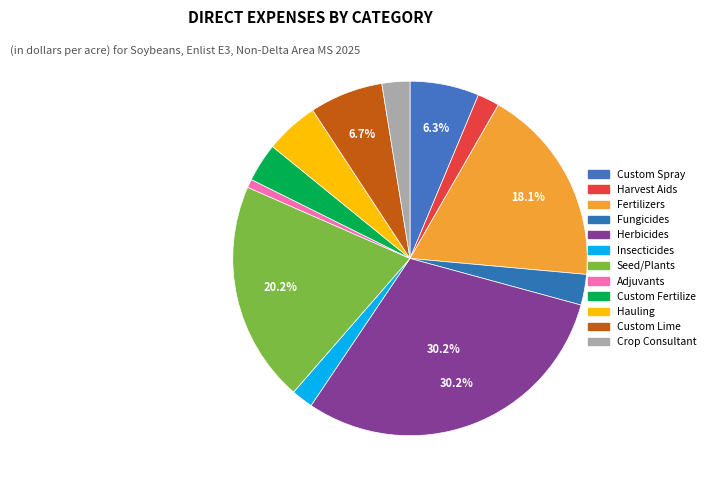

What is the change in value from Fungicides to Seed/Plants?

+44.4